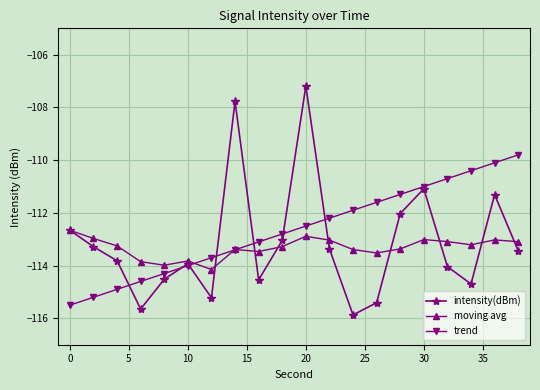

True or false: trend has more than 0 points higher than both neighbors.

False